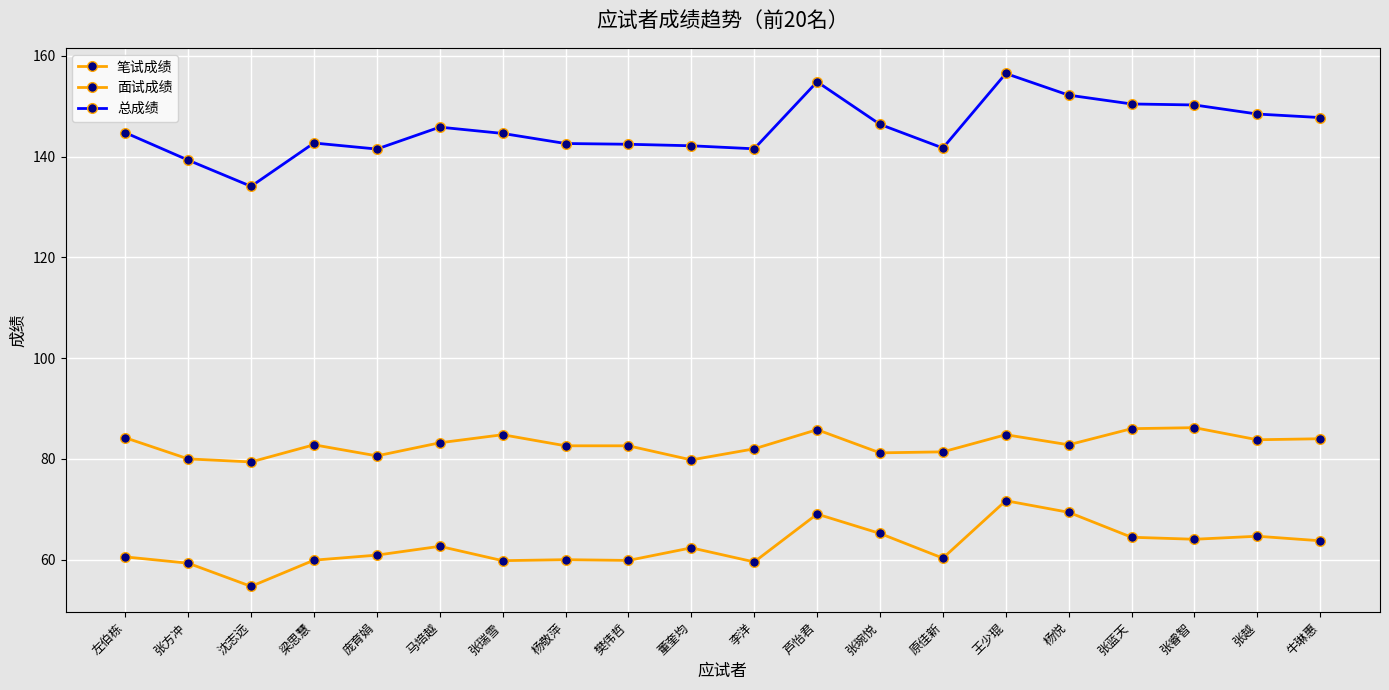

Is it true that 总成绩 equals 61.4 at 董奎均?

False